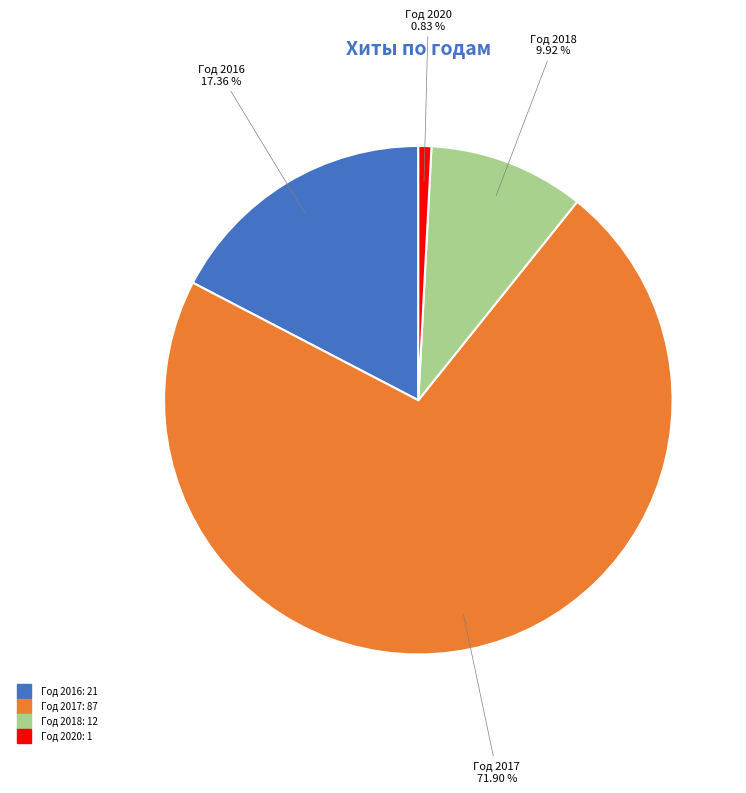

Is there any slice that represents more than half of the pie?

Yes